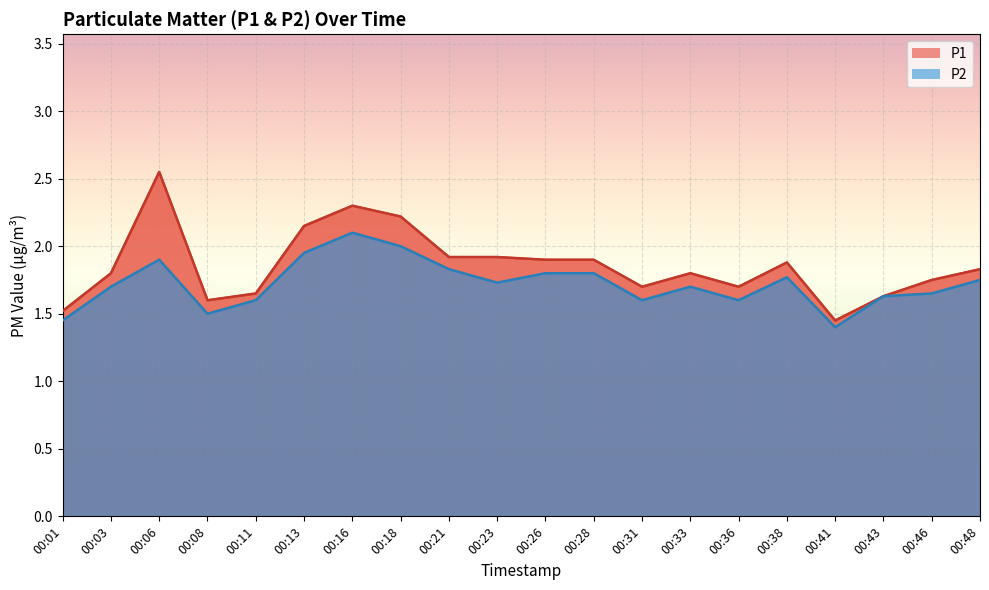

The P1 series shows 1.9 at 00:26. True or false?

True